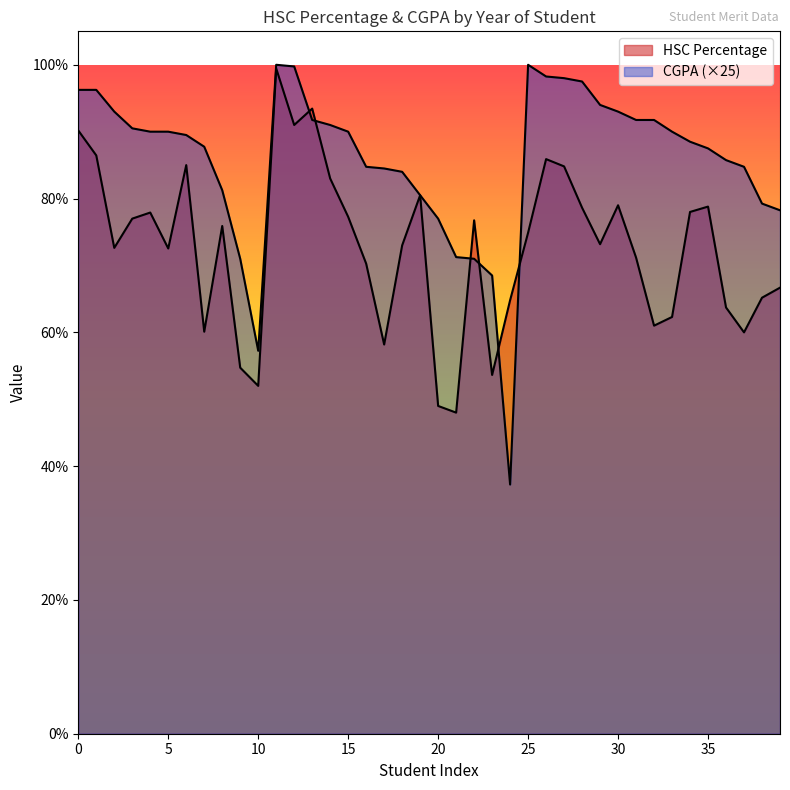

Rank the series by their maximum value, from highest to lowest.

CGPA, HSC Percentage